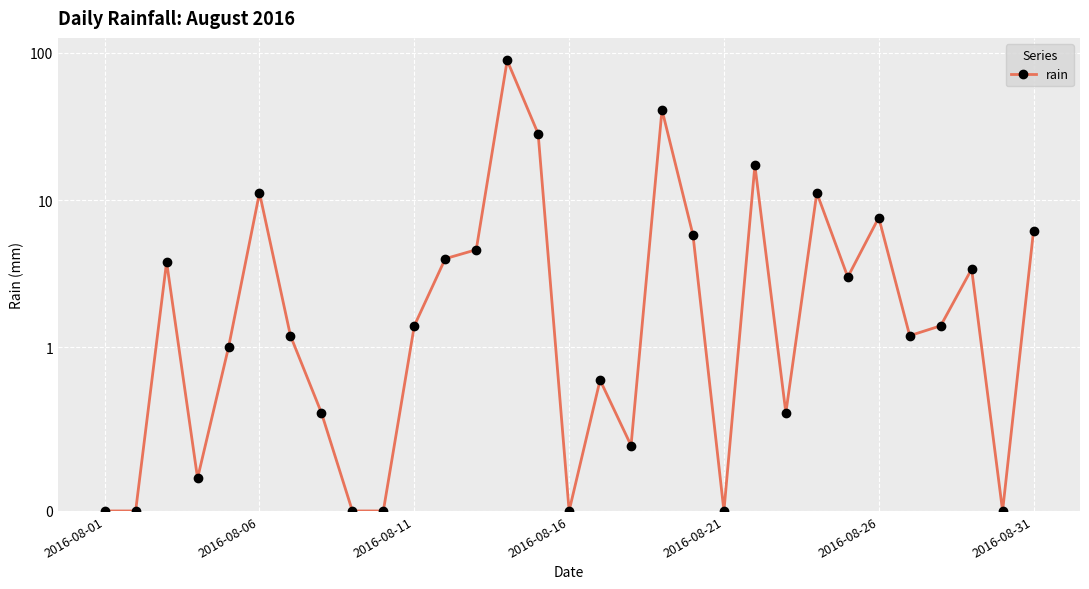

How many lines are shown in the chart?

1